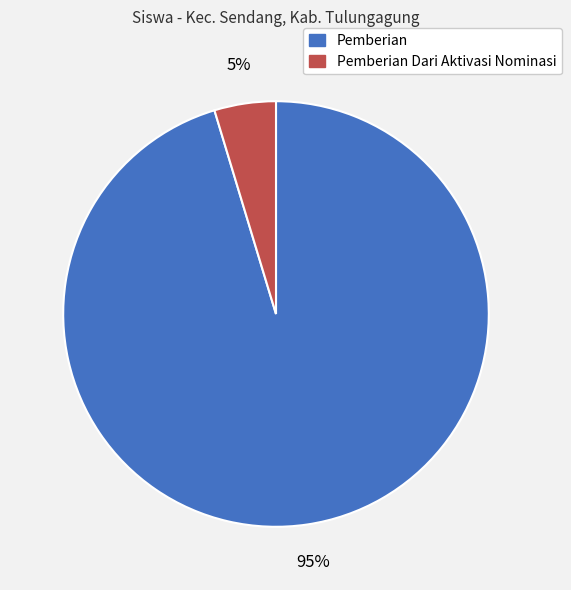

Count the number of slices in the pie.

2